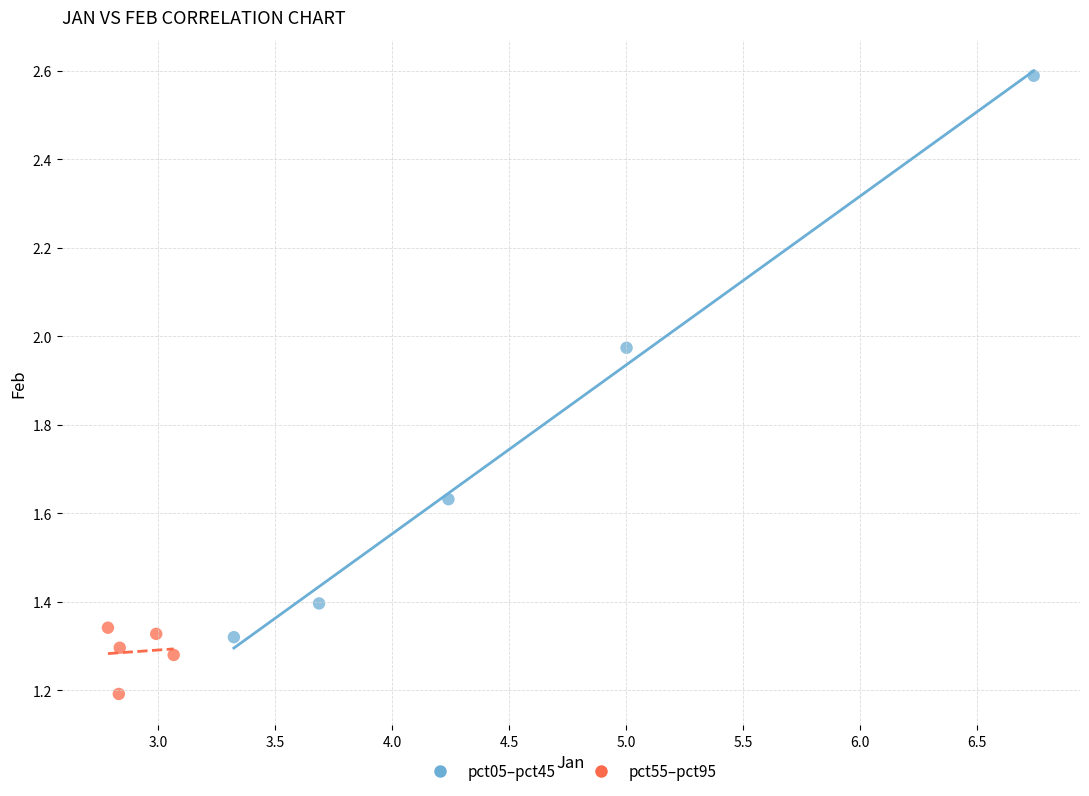

What are all the series names shown in the legend?

pct05–pct45, pct55–pct95